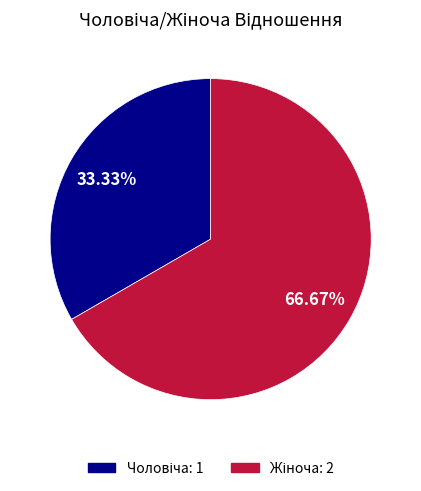

Count the number of slices in the pie.

2